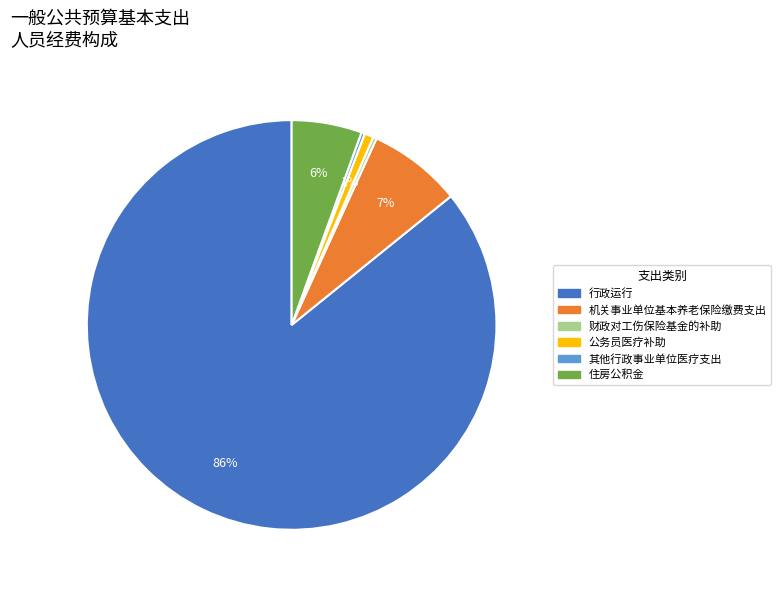

Do 住房公积金 and 机关事业单位基本养老保险缴费支出 together represent more than half of the pie?

No